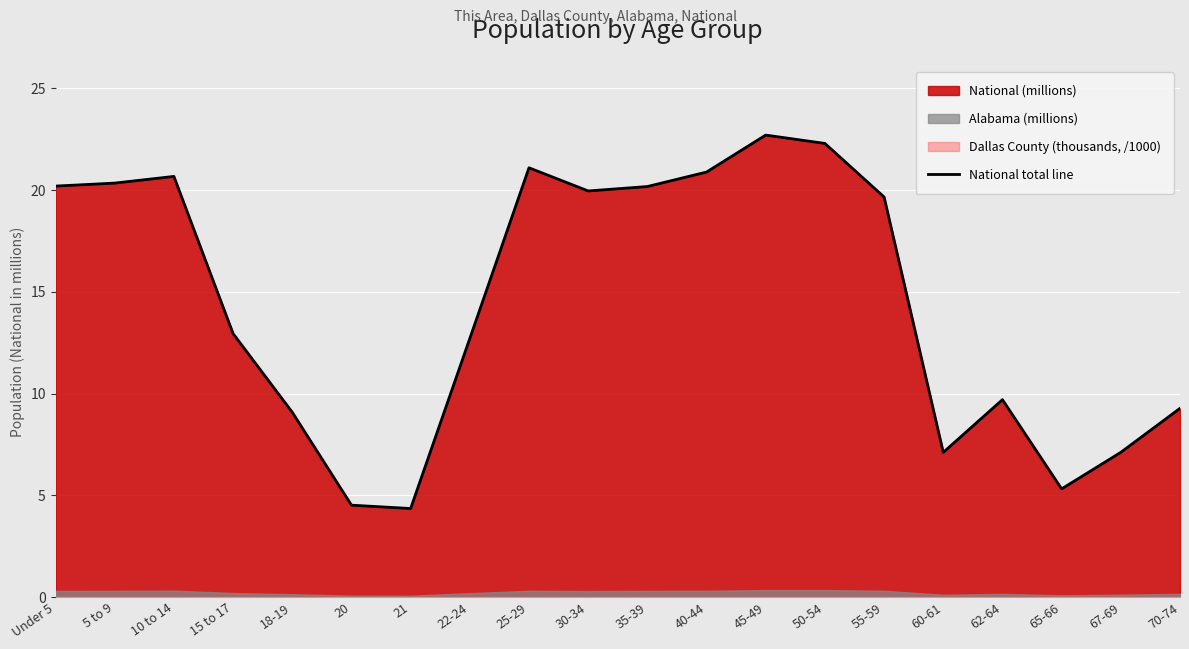

What is the label of the 18th point from the right?

10 to 14